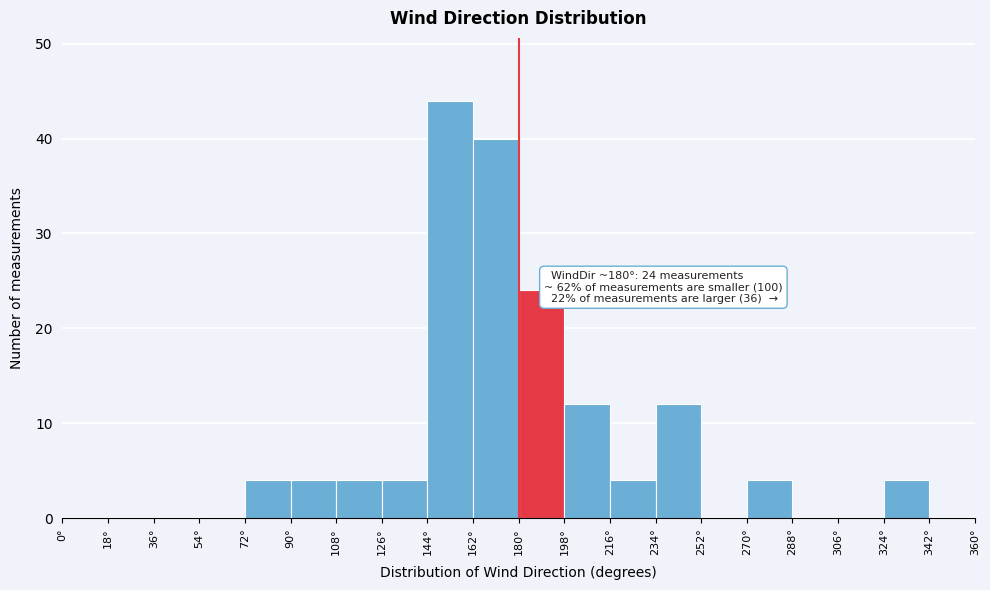

Over which range of the x-axis is the bar tallest?

144 to 162